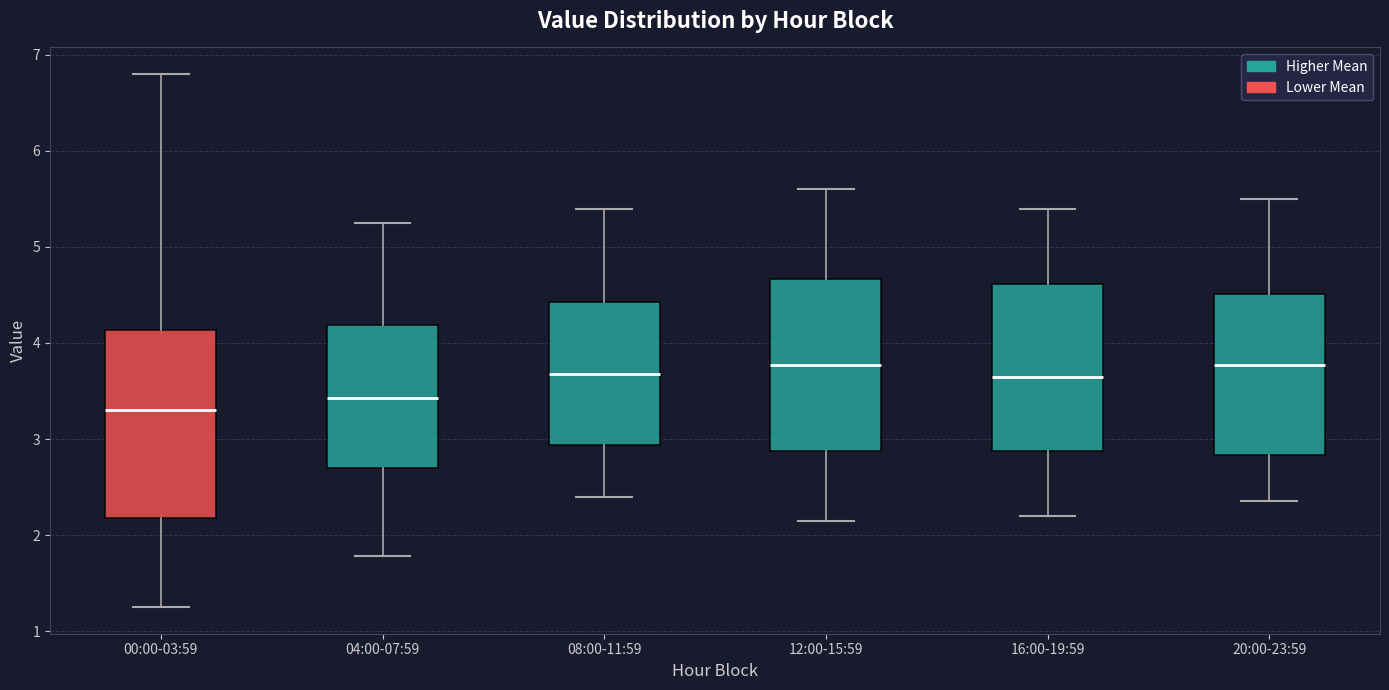

Reading left to right, transcribe this box plot: for each box, give where its median line is, the range the box spans, and where its two whiskers end, as read against the y-axis. The values are not printed on the chart, so give them approximately, as read against the axis.

00:00-03:59: median 3.3, box 2.2 to 4.1, whiskers 1.3 to 6.8
04:00-07:59: median 3.4, box 2.7 to 4.2, whiskers 1.8 to 5.3
08:00-11:59: median 3.7, box 2.9 to 4.4, whiskers 2.4 to 5.4
12:00-15:59: median 3.8, box 2.9 to 4.7, whiskers 2.2 to 5.6
16:00-19:59: median 3.7, box 2.9 to 4.6, whiskers 2.2 to 5.4
20:00-23:59: median 3.8, box 2.8 to 4.5, whiskers 2.4 to 5.5